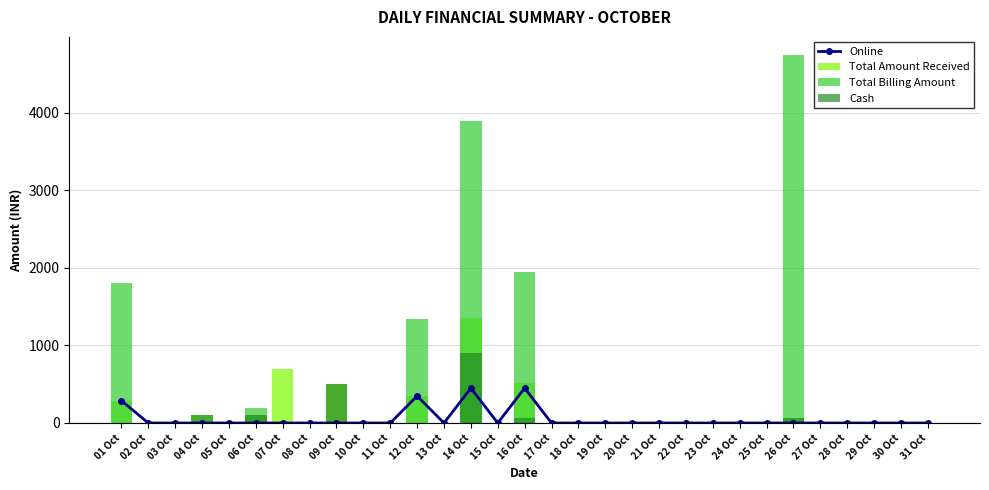

Reading left to right, transcribe all the data shown in this chart.

Online: 288	0	0	0	0	0	0	0	0	0	0	348	0	450	0	450	0	0	0	0	0	0	0	0	0	0	0	0	0	0	0
Total Amount Received: 288	0	0	99	0	99	696	0	500	0	0	348	0	1350	0	519	0	0	0	0	0	0	0	0	0	69	0	0	0	0	0
Total Billing Amount: 1800	0	0	0	0	198	0	0	0	0	0	1338	0	3900	0	1950	0	0	0	0	0	0	0	0	0	4744	0	0	0	0	0
Cash: 0	0	0	99	0	99	0	0	500	0	0	0	0	900	0	69	0	0	0	0	0	0	0	0	0	69	0	0	0	0	0